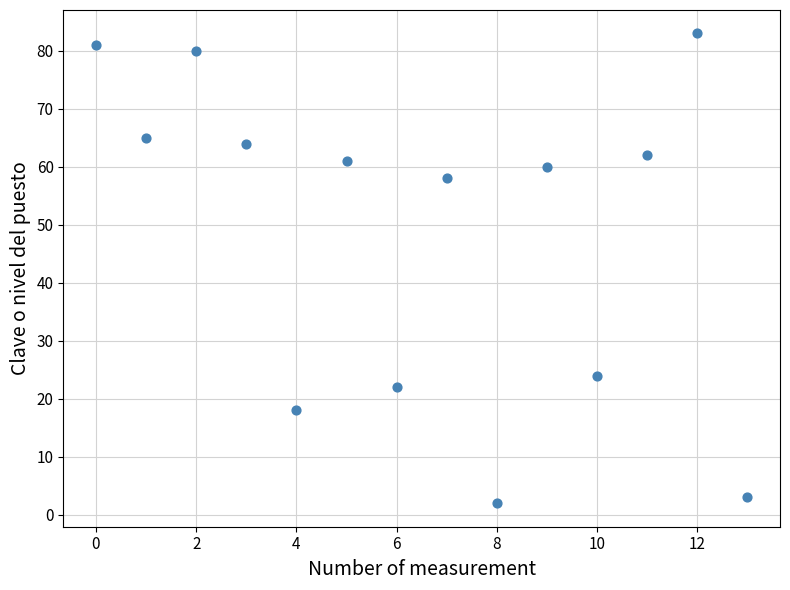

What is the range of Y values (max minus min)?

81